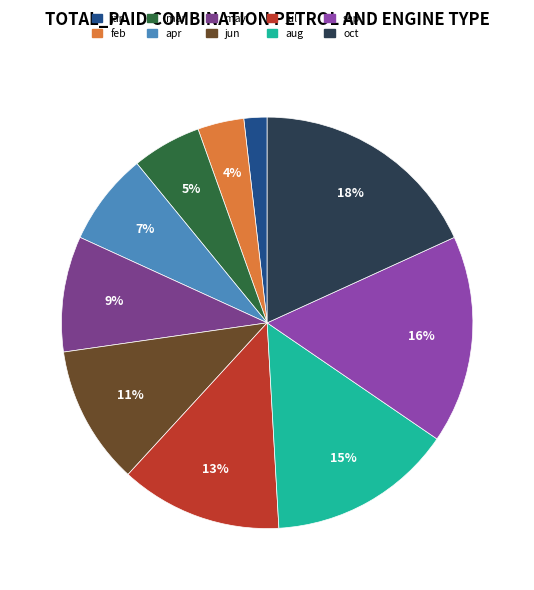

True or false: apr accounts for 17% of the total.

False